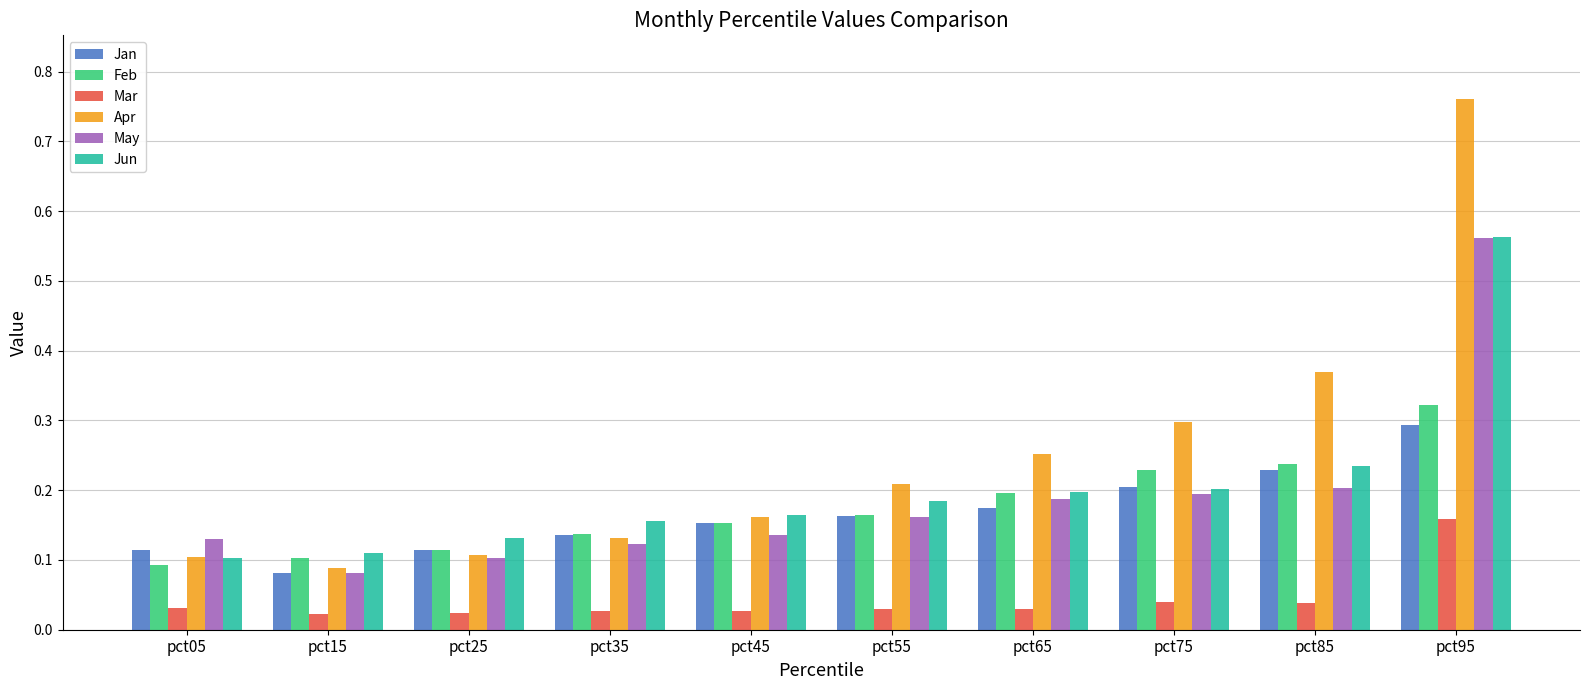

What is the sum of the Apr values at pct85 and pct05?

0.5